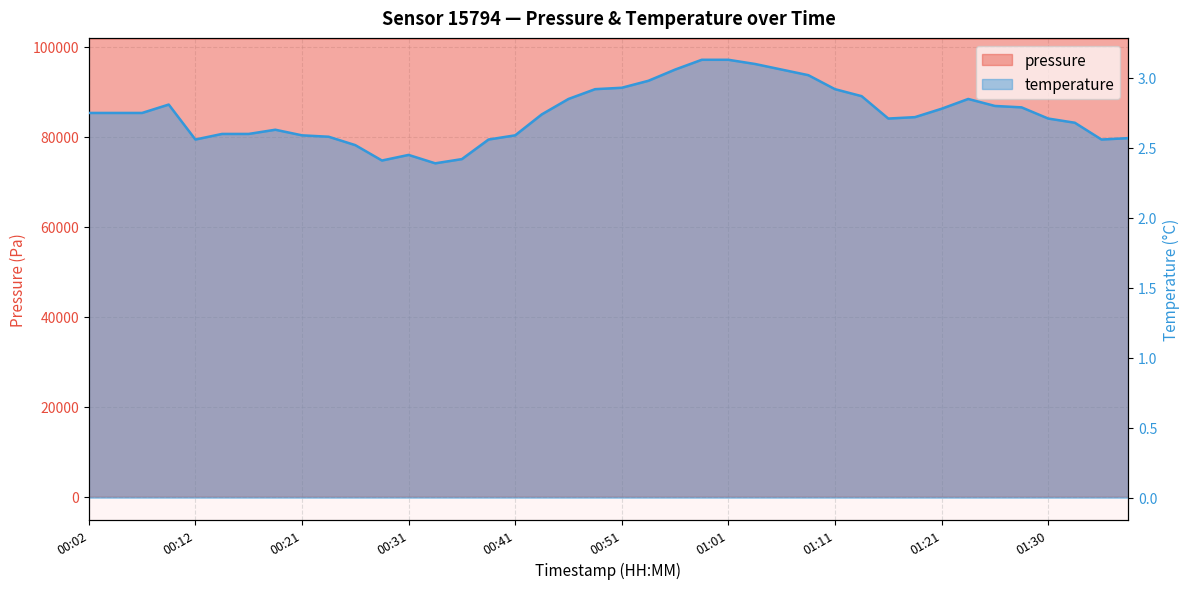

In temperature, how many points are higher than both neighbors (excluding endpoints)?

4